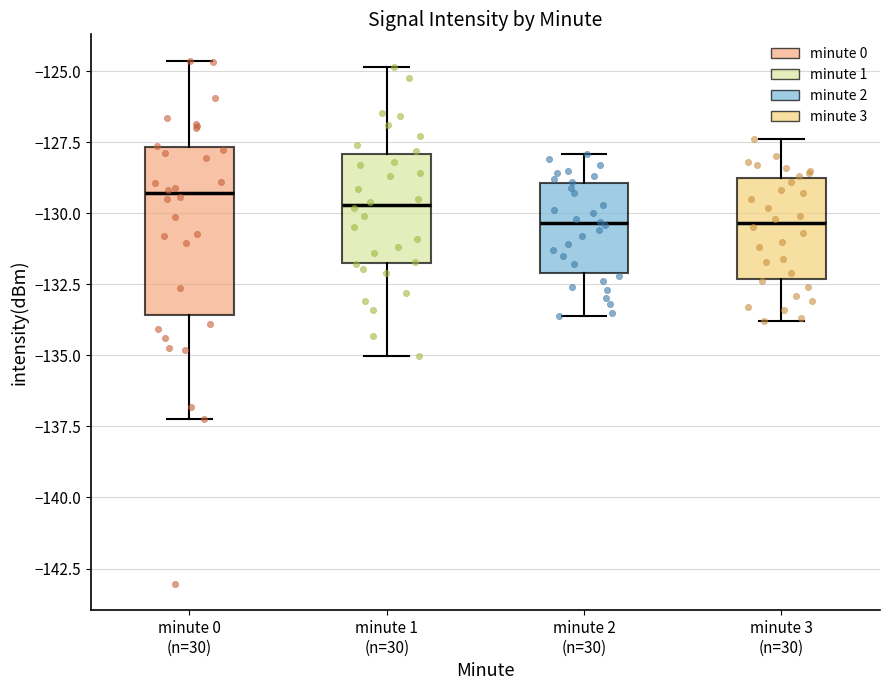

Where is the lower edge of the box for minute 1 (n=30) on the y-axis? The values are not printed on the chart, so give them approximately, as read against the axis.

-132.0